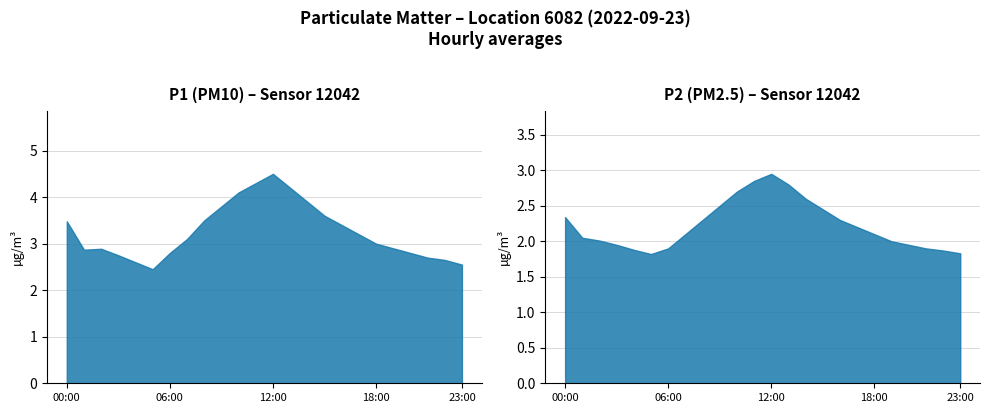

True or false: P1 and P2 intersect in this chart.

False